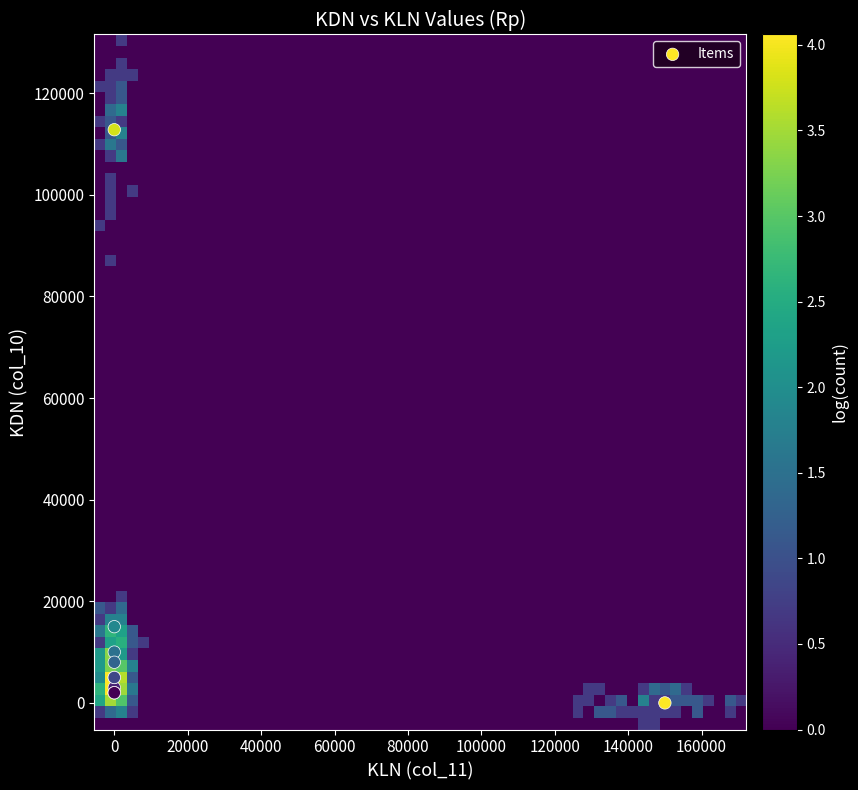

What Y value in the scatter plot is closest to 56400?

15000